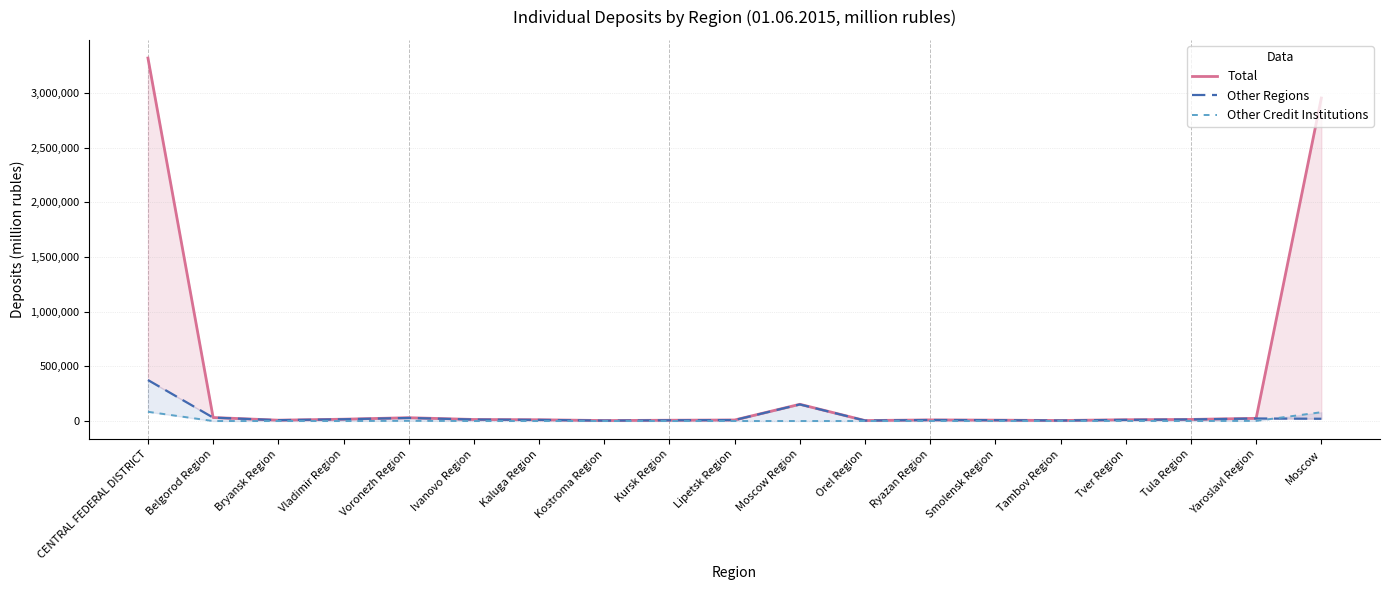

What is the lowest value of the Total series?

4302